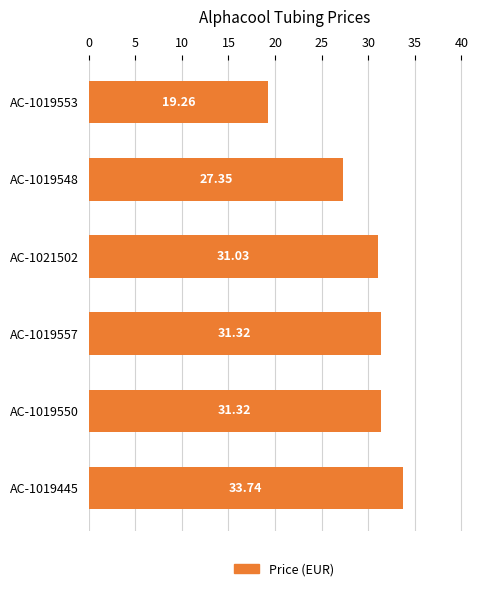

What is the change in value from AC-1019548 to AC-1021502?

+3.7